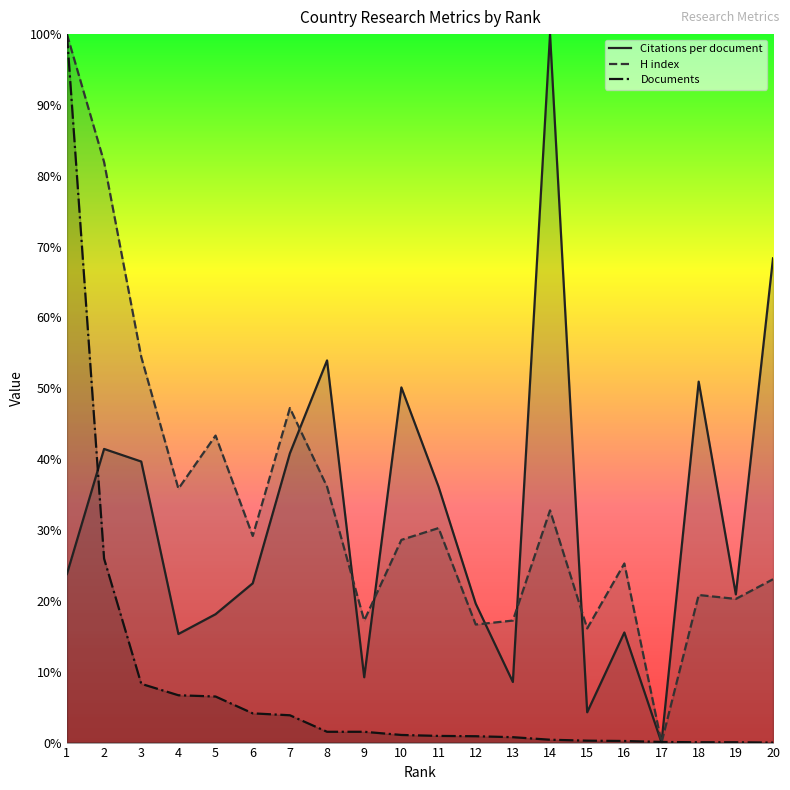

At which label does H index reach its minimum?

17